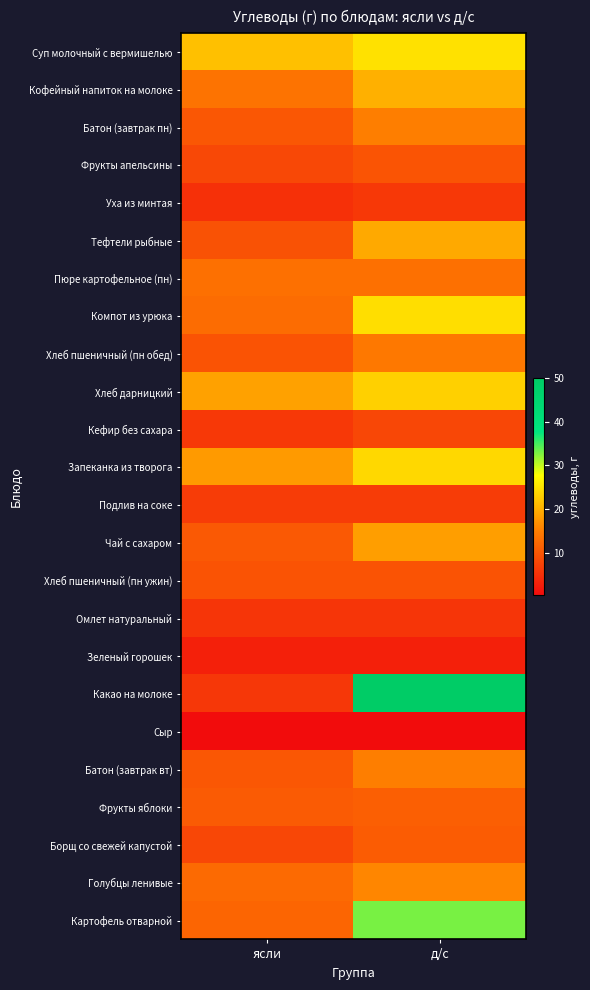

At how many categories does at least one series exceed 37?

1